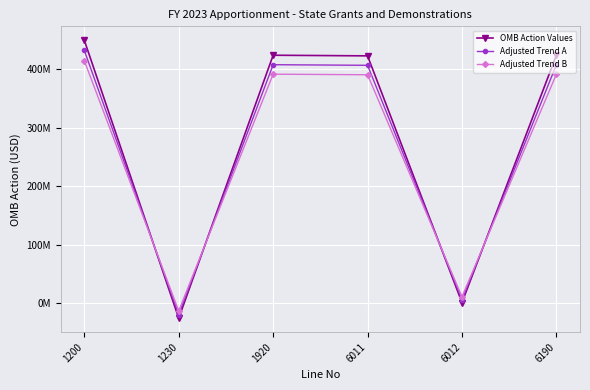

True or false: Adjusted Trend B has a value of 3411476 at 6012.

False